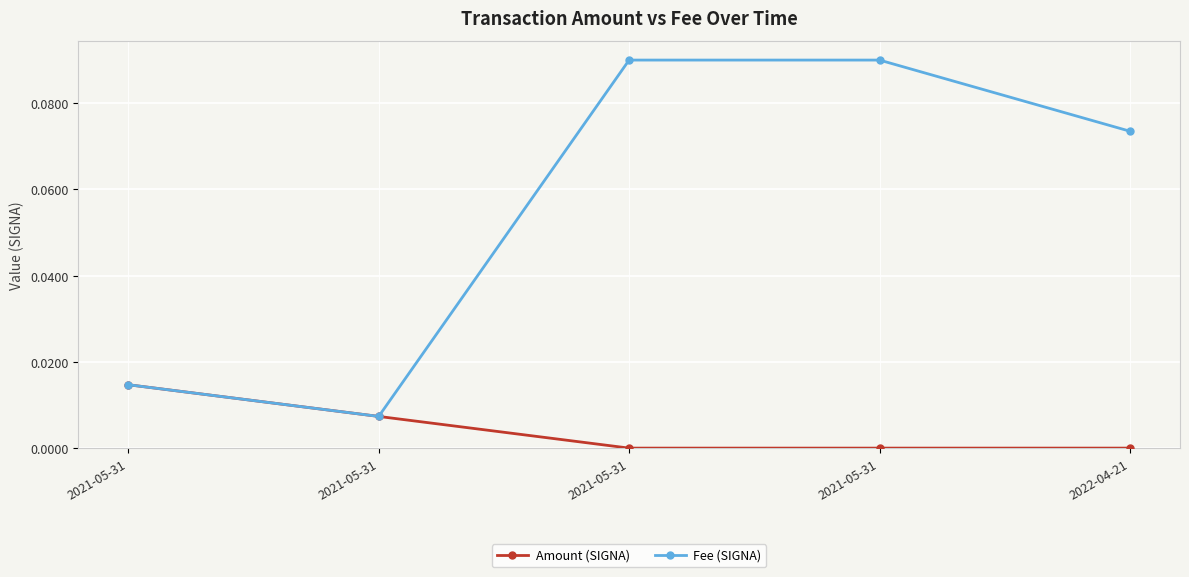

Rank the series by their maximum value, from lowest to highest.

Amount (SIGNA), Fee (SIGNA)